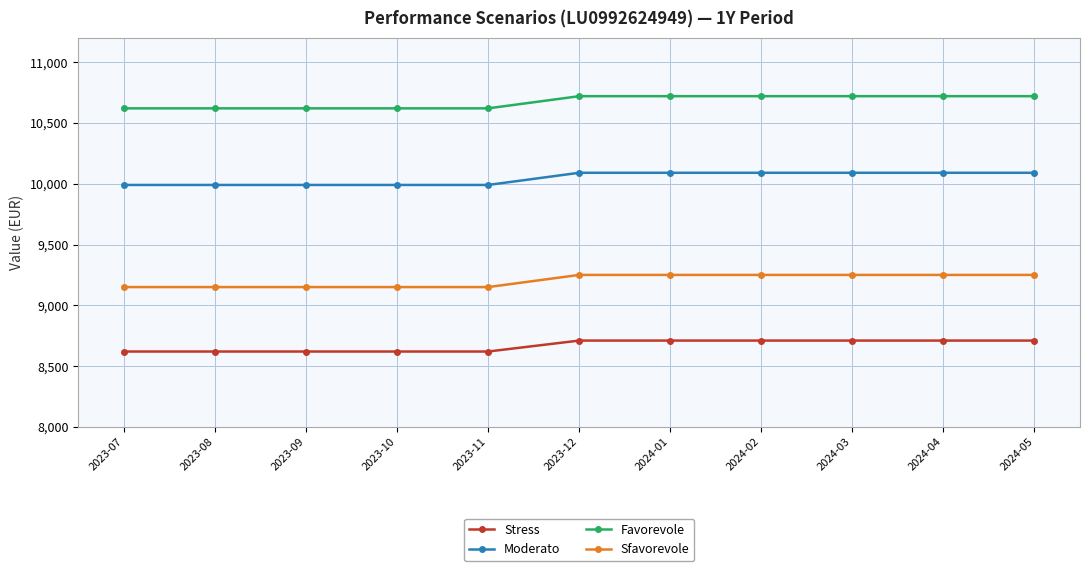

Reading left to right, transcribe all the data shown in this chart.

Stress: 2023-07=8620	2023-08=8620	2023-09=8620	2023-10=8620	2023-11=8620	2023-12=8710	2024-01=8710	2024-02=8710	2024-03=8710	2024-04=8710	2024-05=8710
Moderato: 2023-07=9990	2023-08=9990	2023-09=9990	2023-10=9990	2023-11=9990	2023-12=10090	2024-01=10090	2024-02=10090	2024-03=10090	2024-04=10090	2024-05=10090
Favorevole: 2023-07=10620	2023-08=10620	2023-09=10620	2023-10=10620	2023-11=10620	2023-12=10720	2024-01=10720	2024-02=10720	2024-03=10720	2024-04=10720	2024-05=10720
Sfavorevole: 2023-07=9150	2023-08=9150	2023-09=9150	2023-10=9150	2023-11=9150	2023-12=9250	2024-01=9250	2024-02=9250	2024-03=9250	2024-04=9250	2024-05=9250